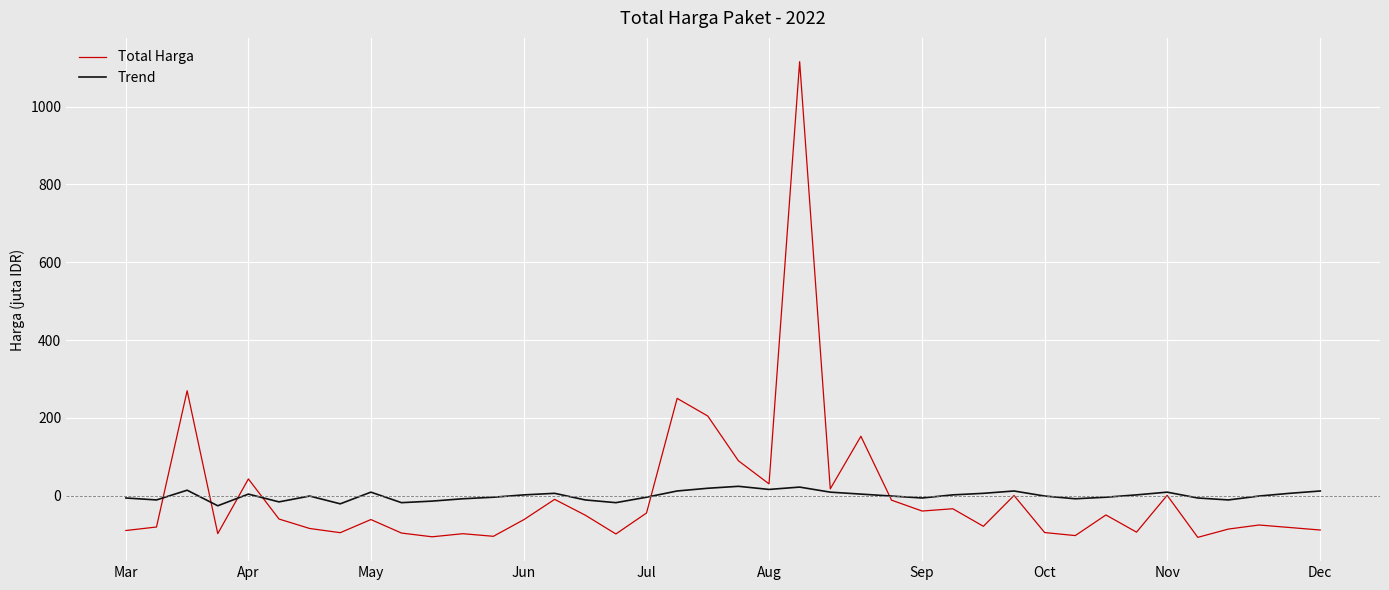

What is the greatest value displayed?

1115.3